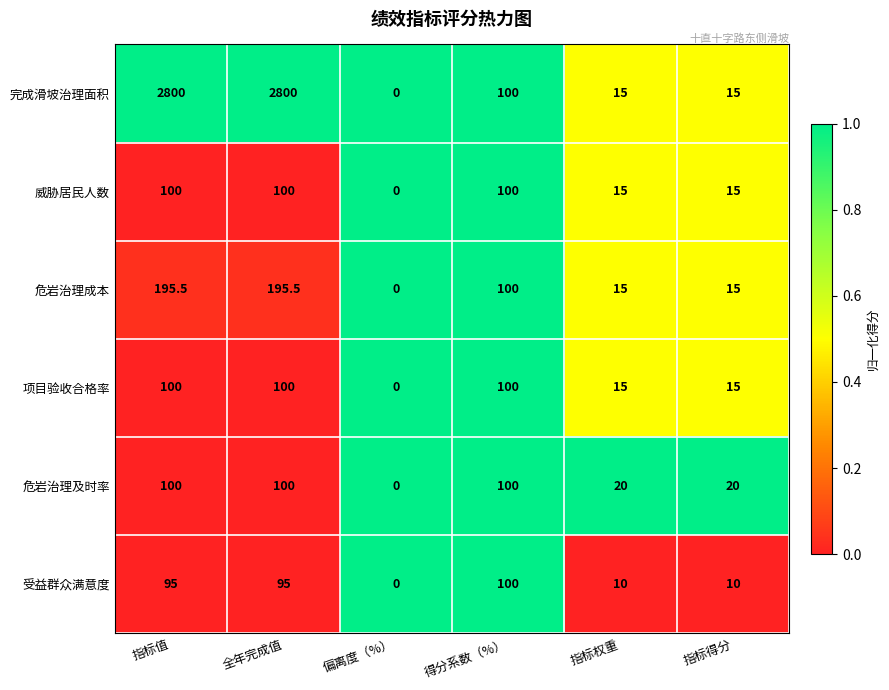

What is the approximate value of 项目验收合格率 at 指标得分?

15.0